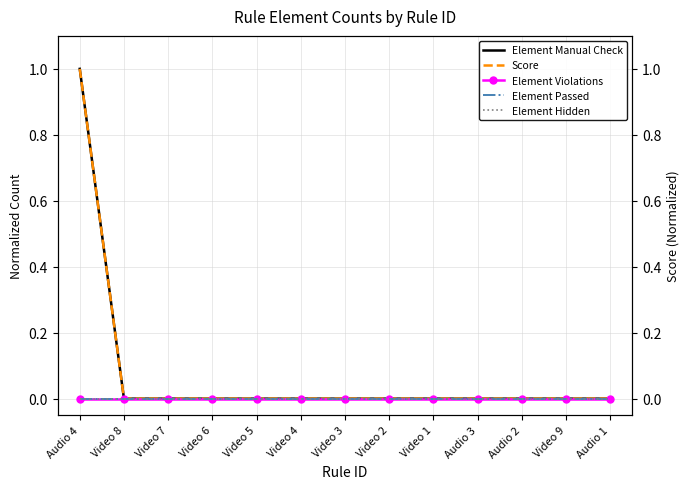

True or false: Element Hidden and Element Manual Check intersect in this chart.

False